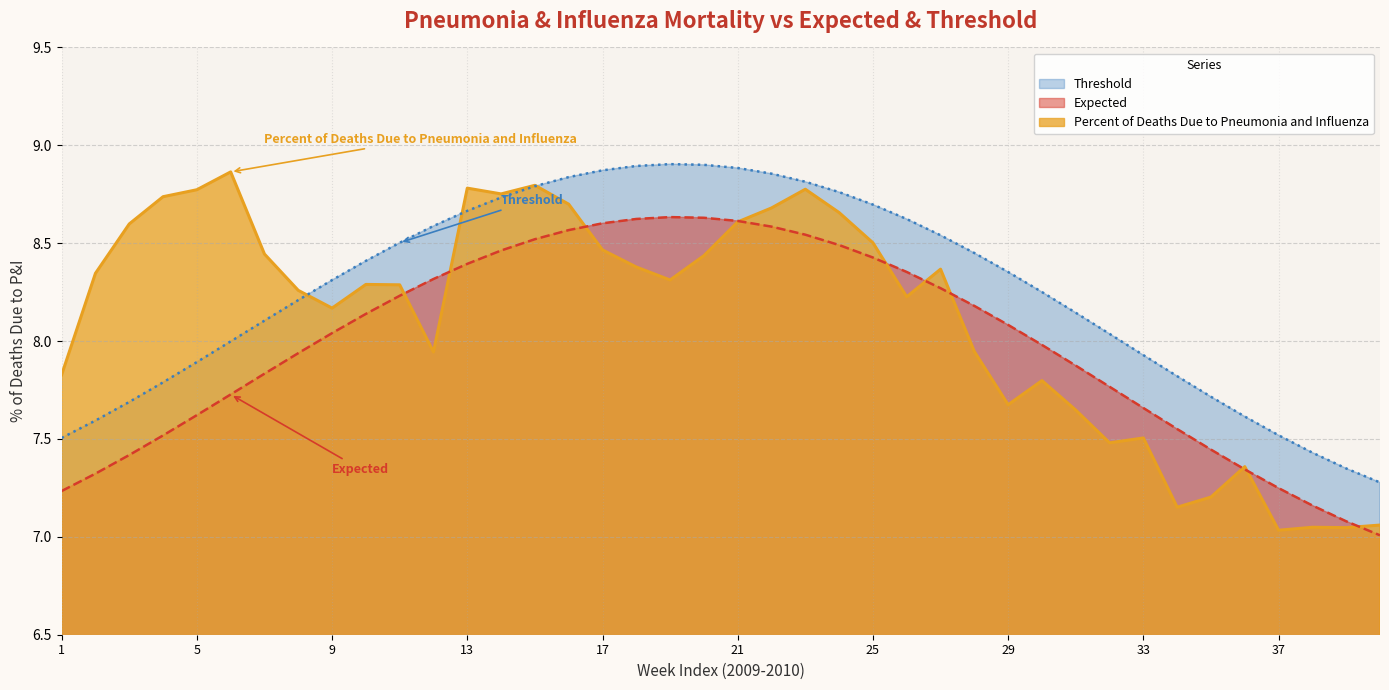

What is the highest value of the Expected series?

8.6